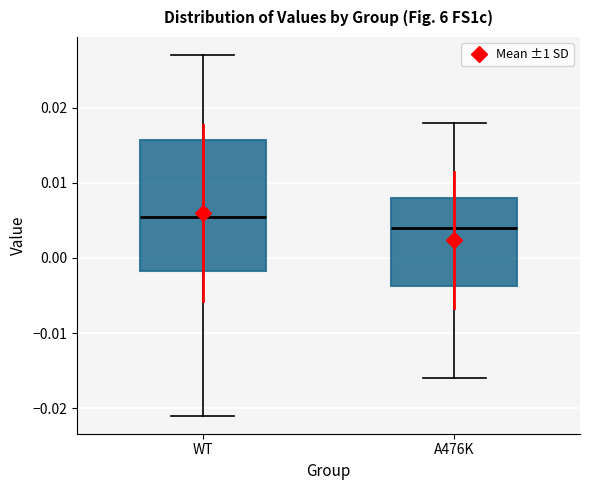

Reading left to right, read every box against the y-axis: the position of its median line, the range the box covers, and the ends of its whiskers. The values are not printed on the chart, so give them approximately, as read against the axis.

WT: median 0.006, box -0.002 to 0.016, whiskers -0.021 to 0.027
A476K: median 0.004, box -0.004 to 0.008, whiskers -0.016 to 0.018